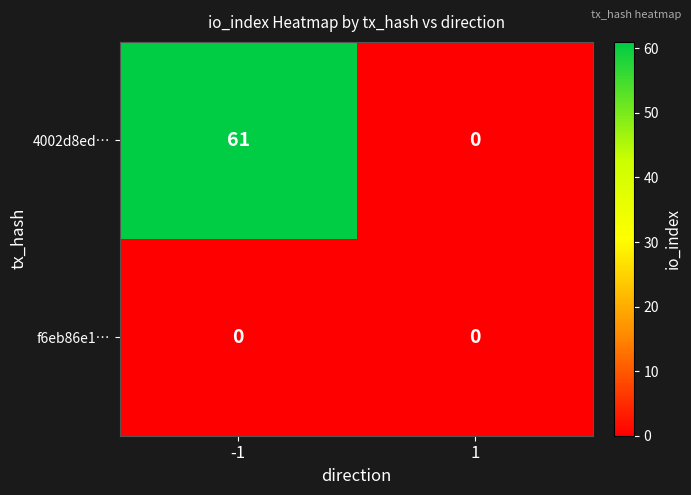

Reading right to left, what are all the values shown in this chart?

4002d8ed…: 1=0	-1=61
f6eb86e1…: 1=0	-1=0